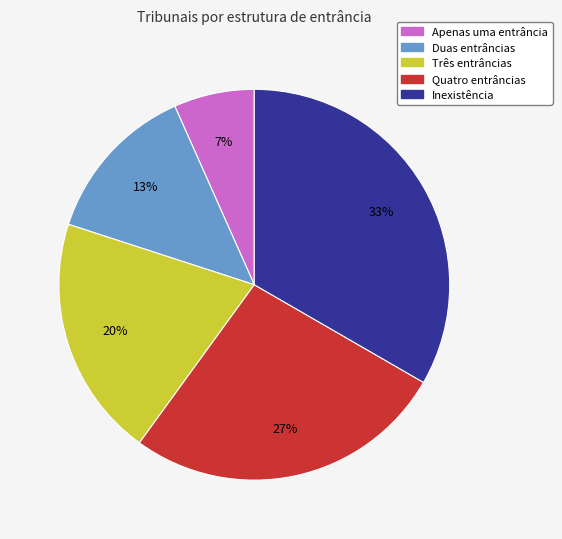

Combined, do Quatro entrâncias and Apenas uma entrância account for over 50%?

No